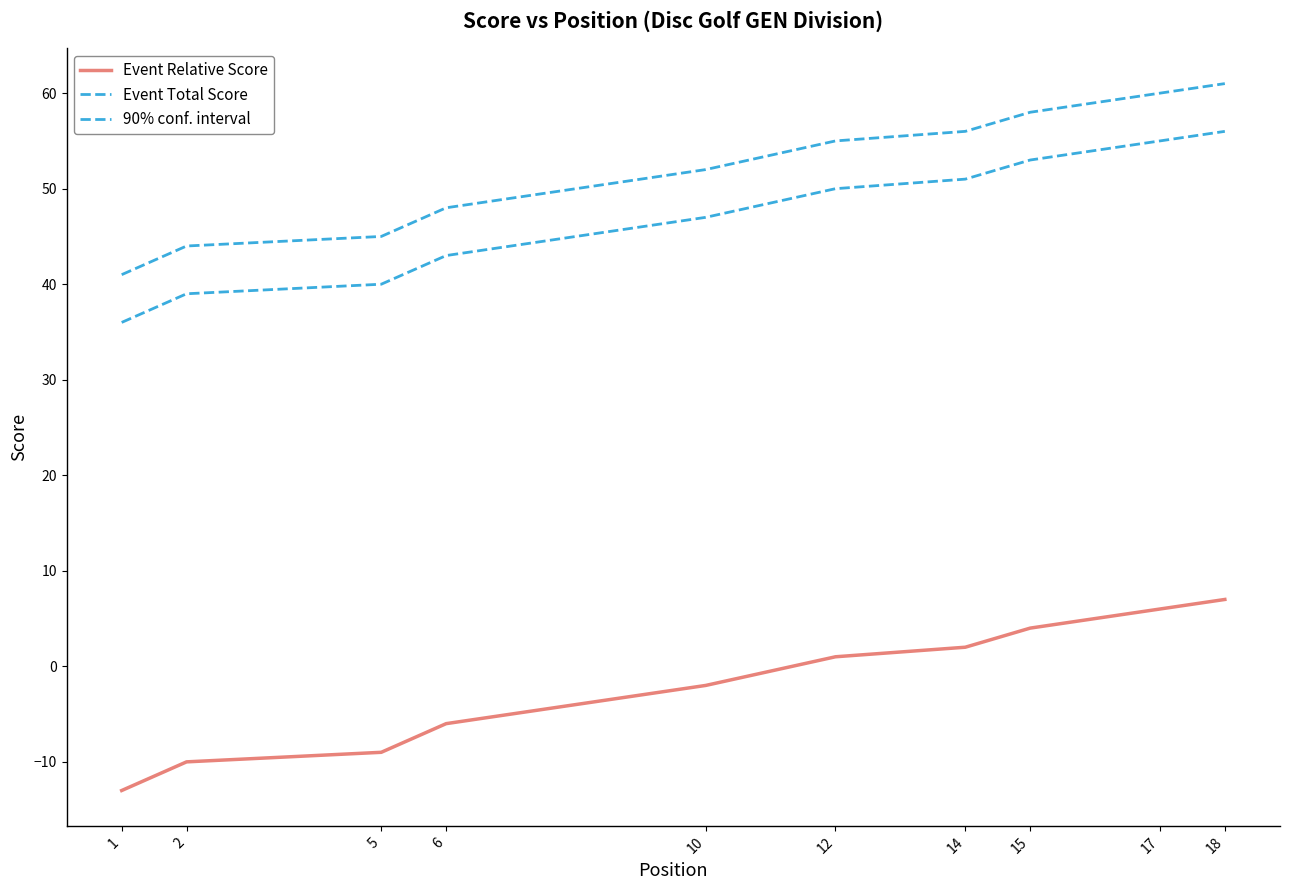

True or false: Event Total Score and Event Relative Score cross at least once.

False